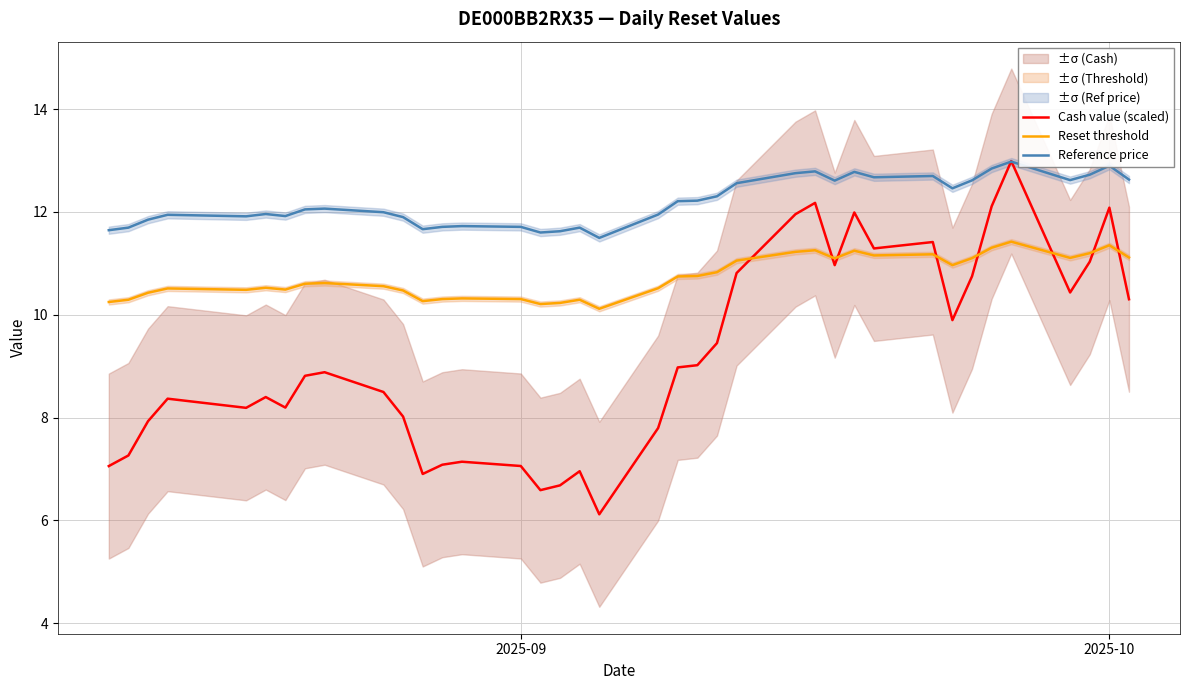

The Reset threshold series shows 4.3 at 18. True or false?

False